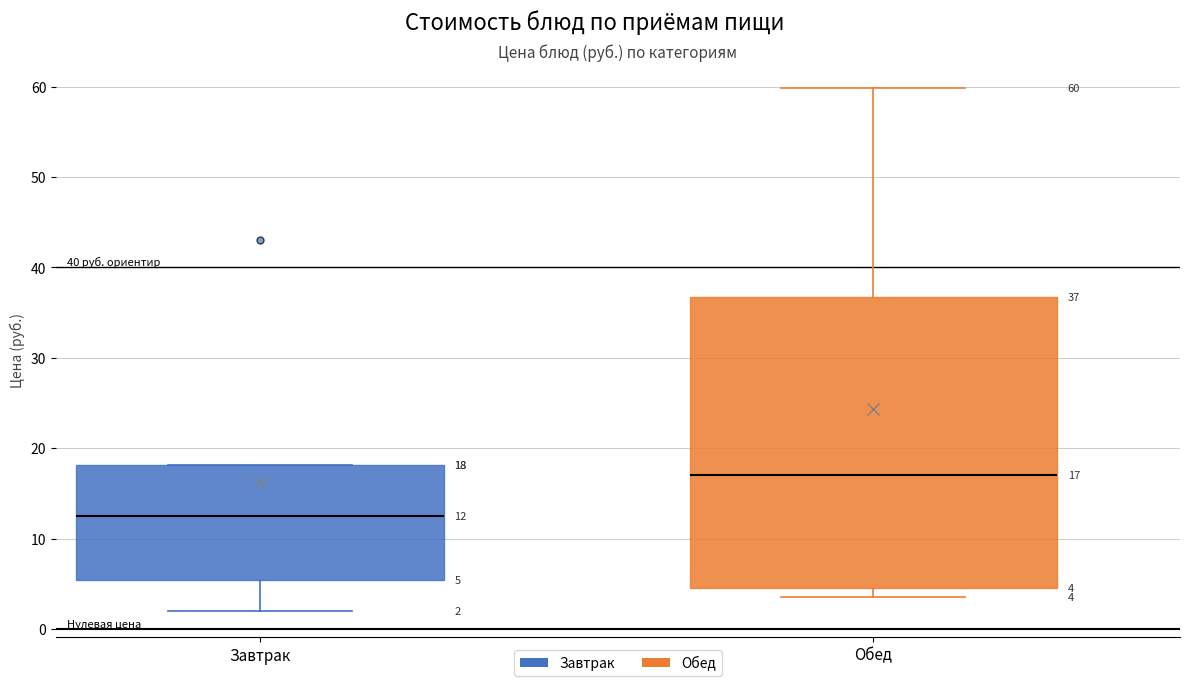

Comparing the boxes themselves (not the whiskers), which one is the tallest?

Обед